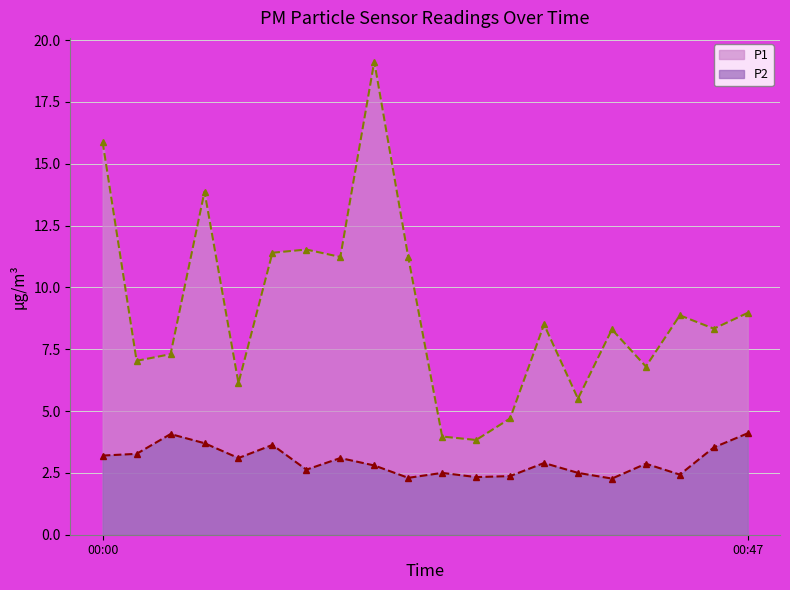

What is the difference between the maximum and minimum values in the P1_line series?

15.3